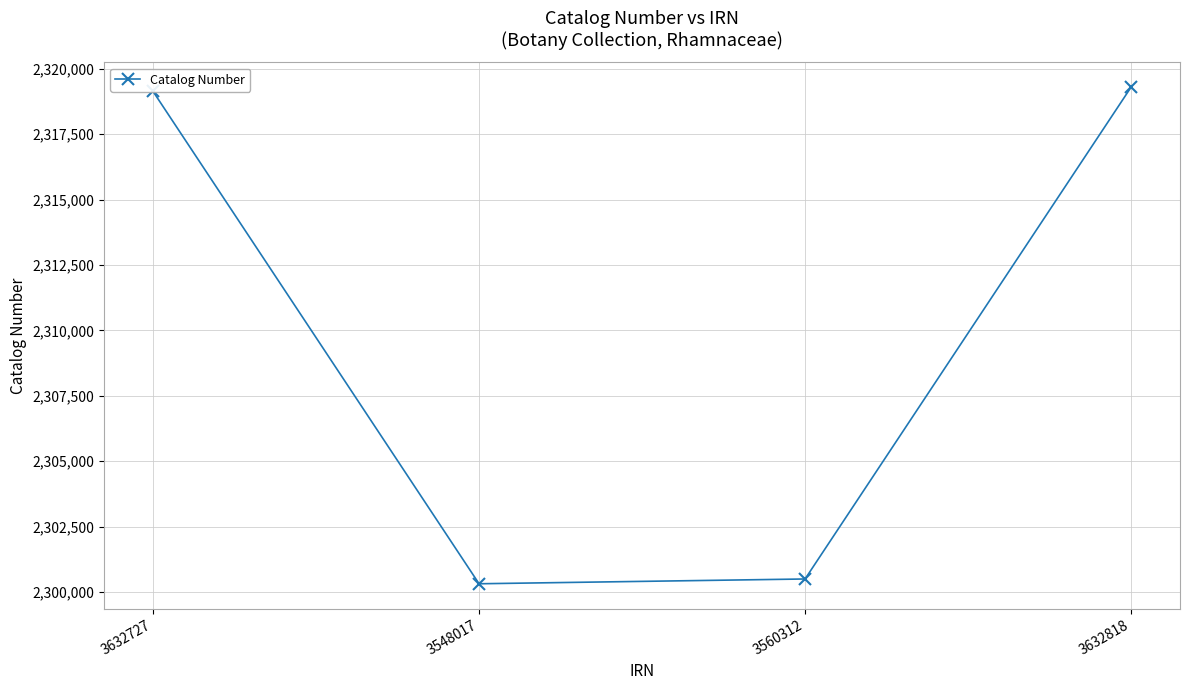

Does the chart display data point markers on the line(s)?

Yes